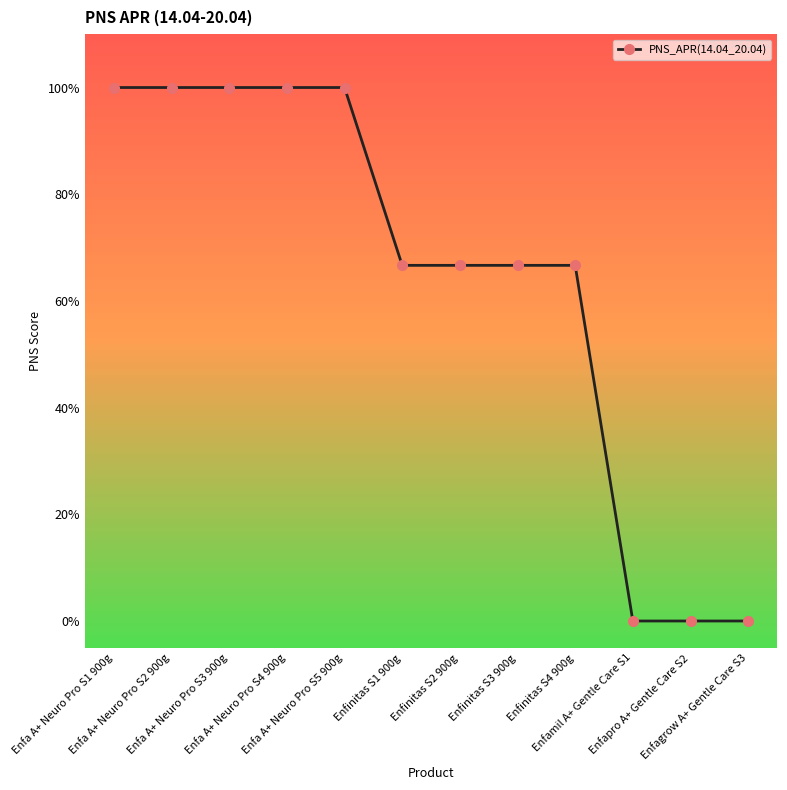

What is the label of the 1st point from the left?

Enfa A+ Neuro Pro S1 900g